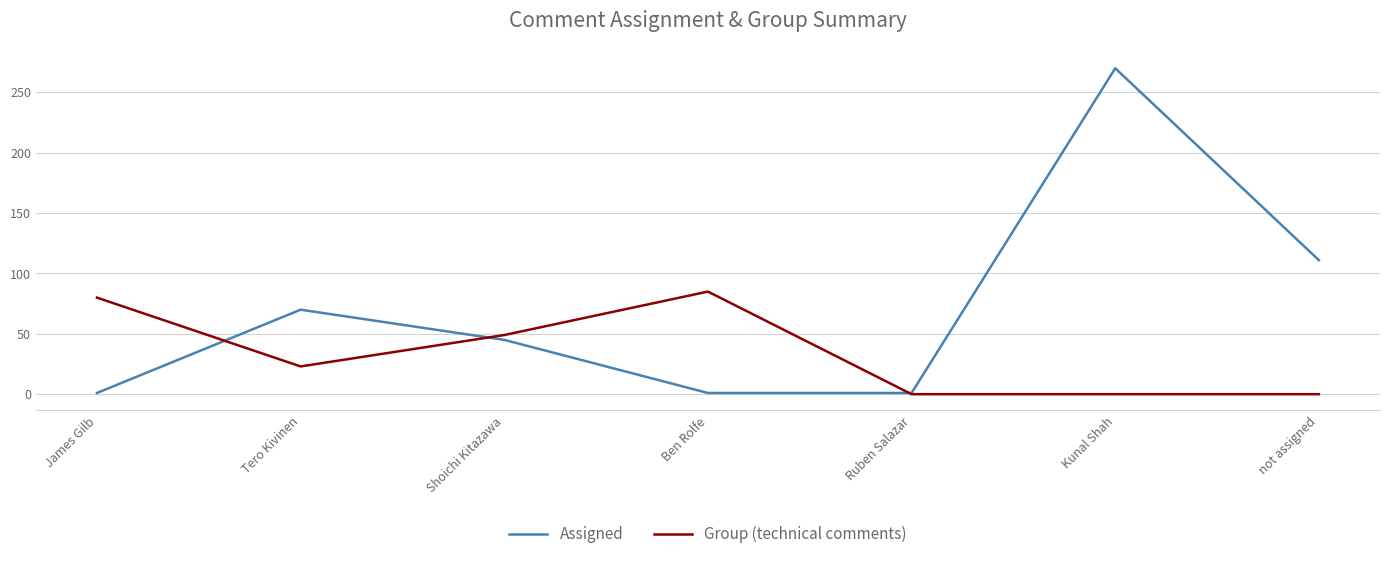

At which category does Assigned reach its first local peak?

Tero Kivinen